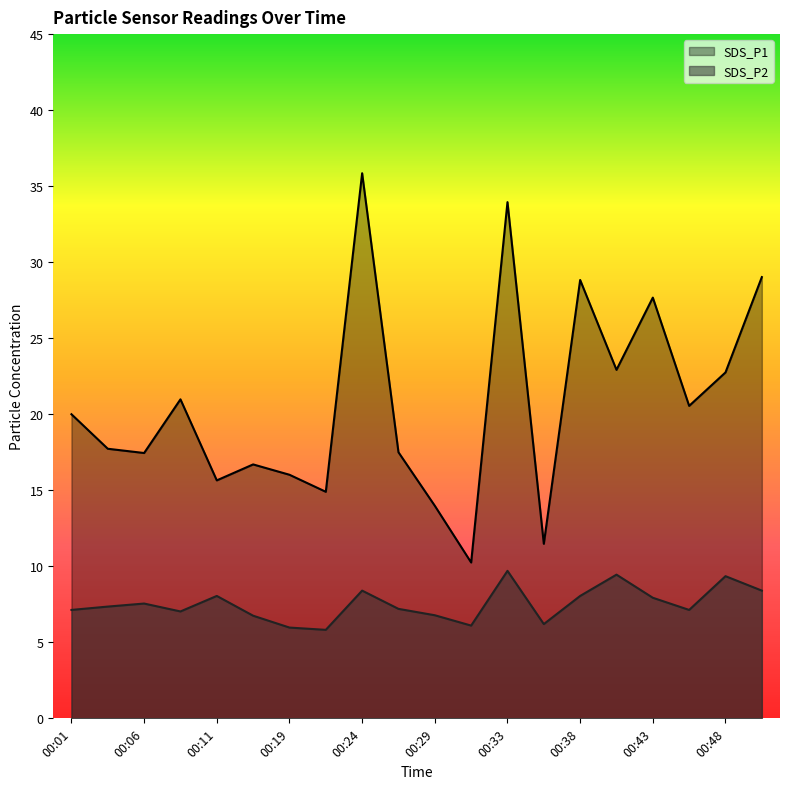

In SDS_P2, how many points are higher than both neighbors (excluding endpoints)?

6